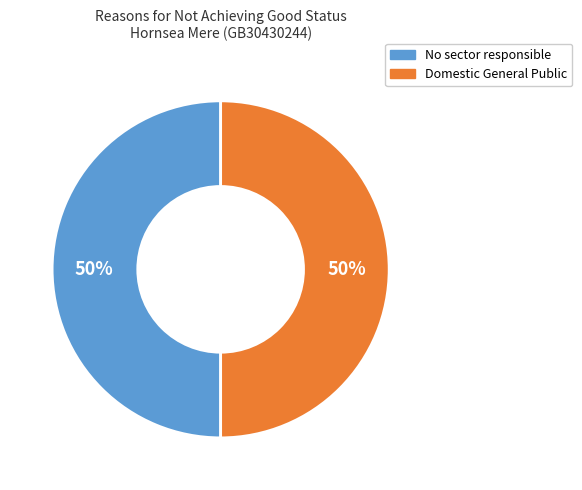

To the nearest percent, what percentage of the pie is No sector responsible?

50%